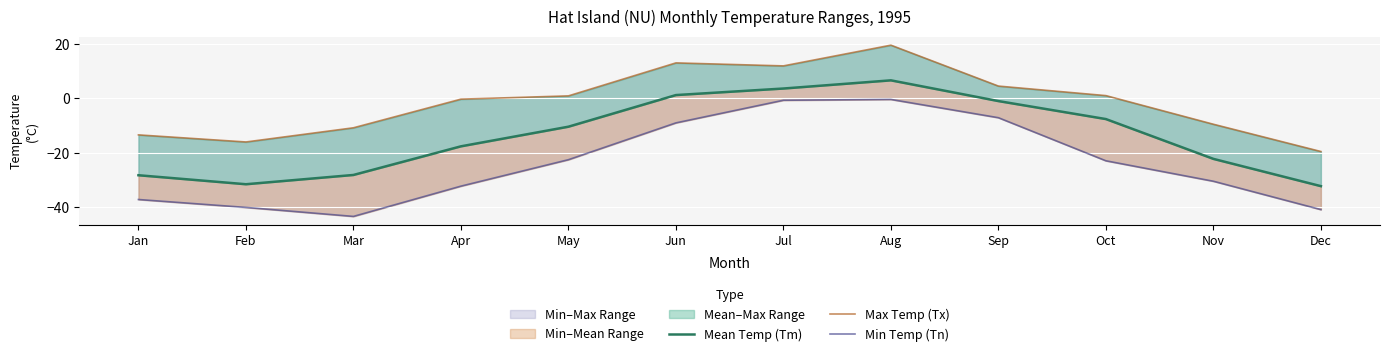

What is the highest value of the Max Temp (Tx) series?

19.4